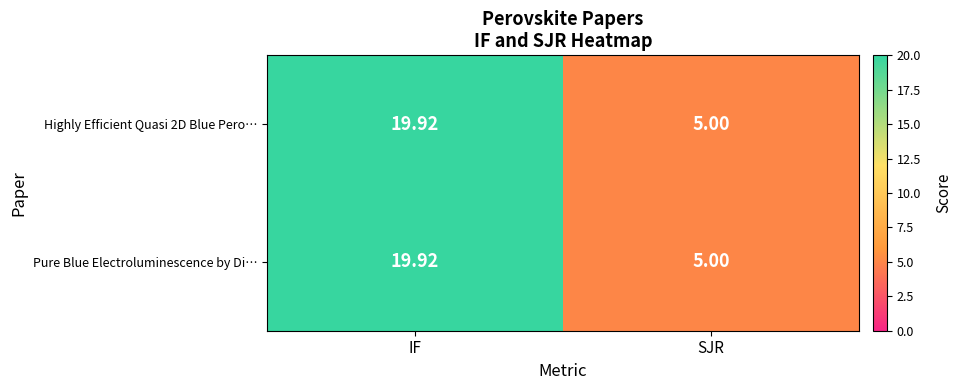

At which label does Pure Blue Electroluminescence by Di… first exceed 19?

IF